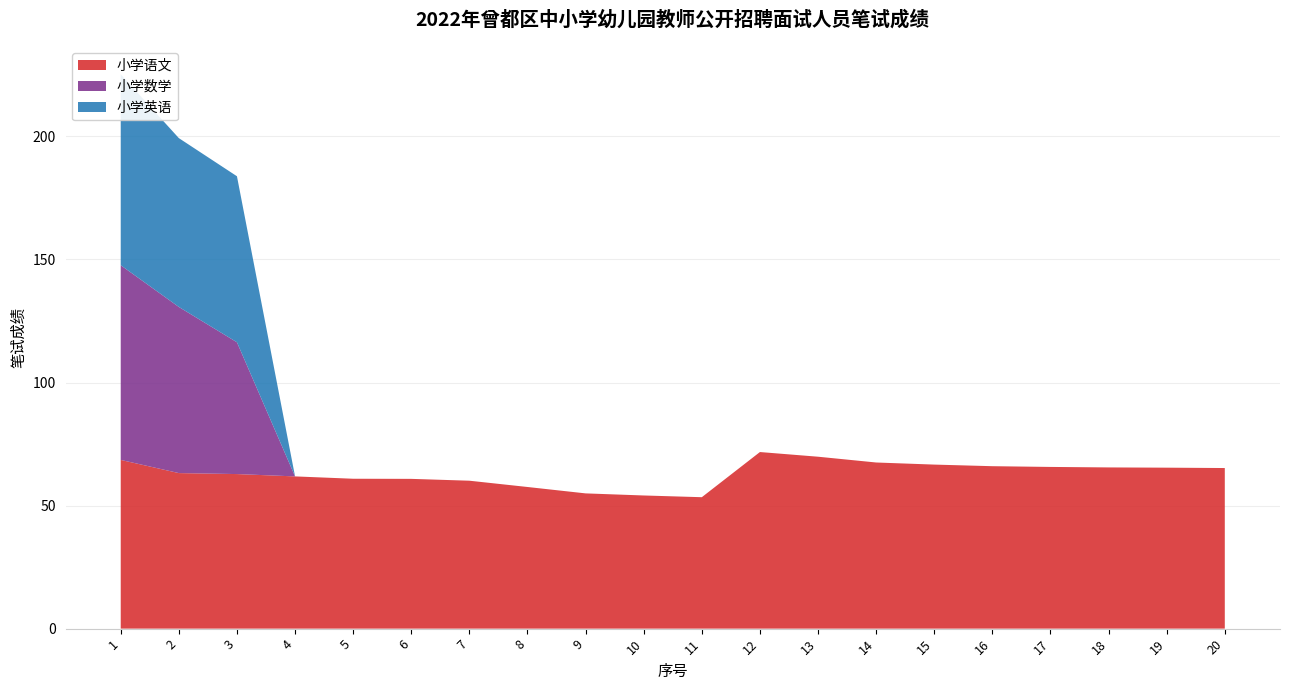

Reading left to right, transcribe all the data shown in this chart.

小学语文: 1=68.5	2=63.2	3=62.8	4=61.9	5=60.9	6=60.9	7=60.1	8=57.5	9=55.0	10=54.1	11=53.4	12=71.8	13=69.8	14=67.5	15=66.7	16=66.0	17=65.7	18=65.5	19=65.4	20=65.2
小学数学: 1=79.1	2=67.5	3=53.5	4=0.0	5=0.0	6=0.0	7=0.0	8=0.0	9=0.0	10=0.0	11=0.0	12=0.0	13=0.0	14=0.0	15=0.0	16=0.0	17=0.0	18=0.0	19=0.0	20=0.0
小学英语: 1=77.6	2=68.6	3=67.5	4=0.0	5=0.0	6=0.0	7=0.0	8=0.0	9=0.0	10=0.0	11=0.0	12=0.0	13=0.0	14=0.0	15=0.0	16=0.0	17=0.0	18=0.0	19=0.0	20=0.0